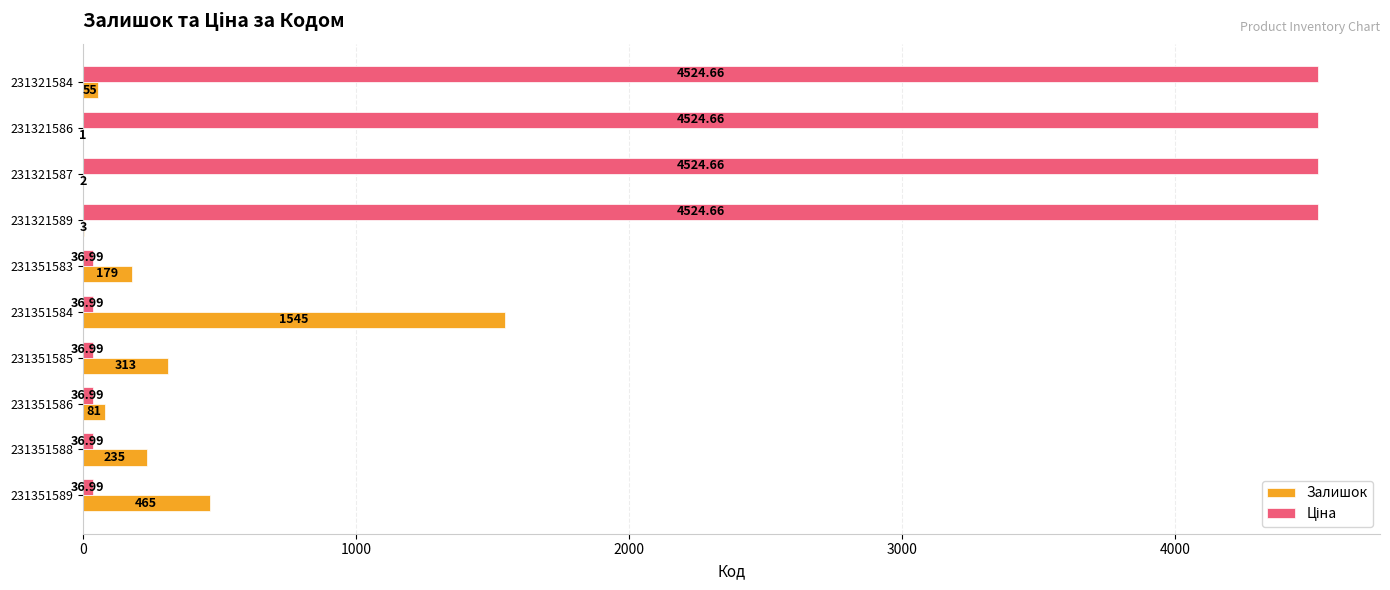

What is the total value across all series at 231351588?

272.0